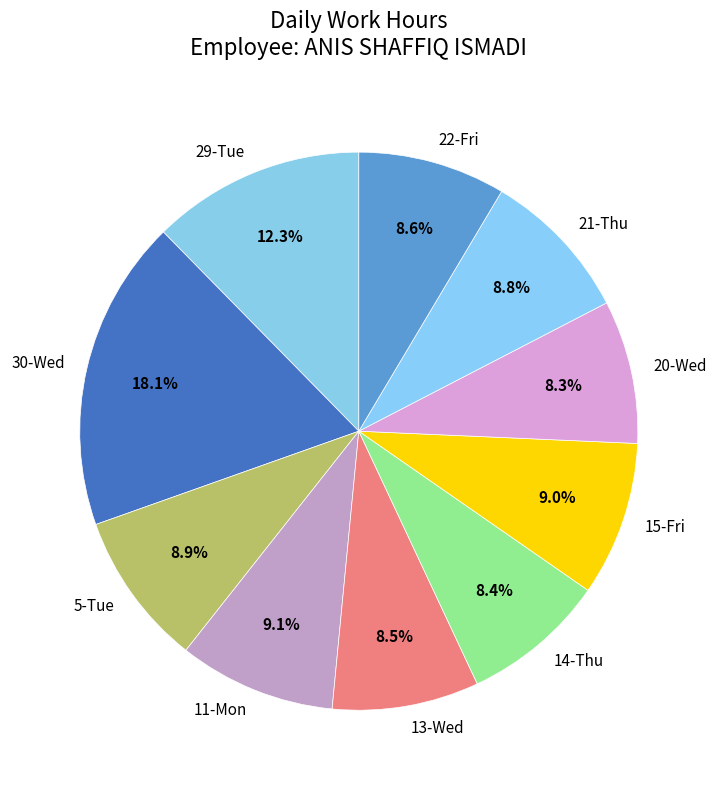

How many slices are in this pie chart?

10